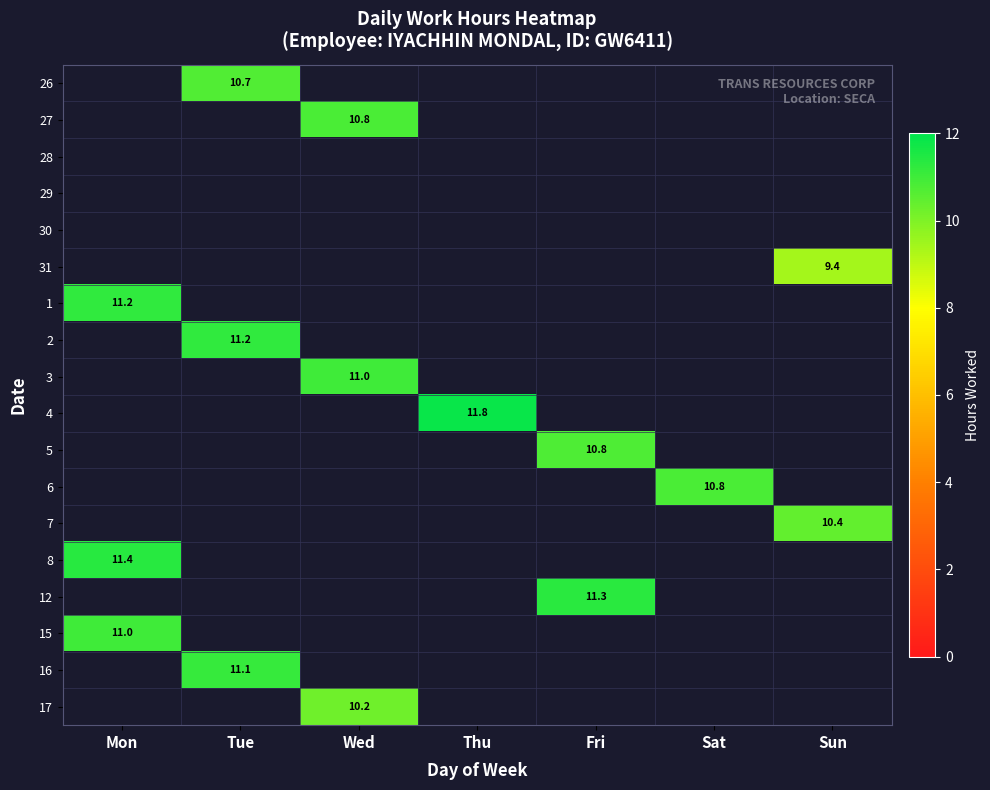

The value of 17 at Wed is 10.2. True or false?

True